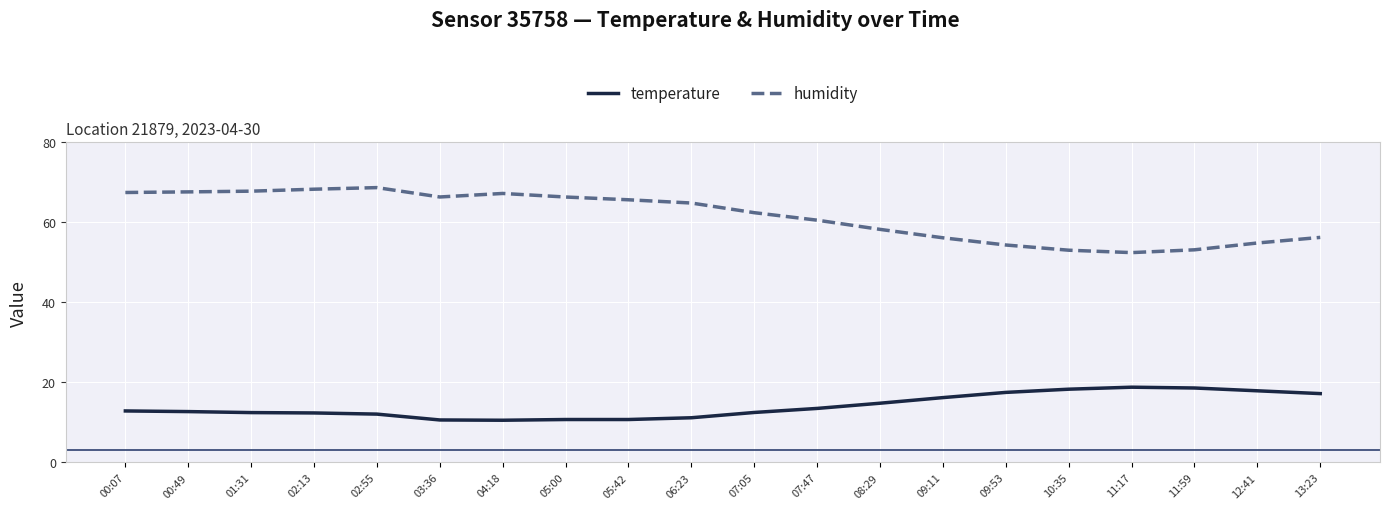

What position from the right is 10:35?

5